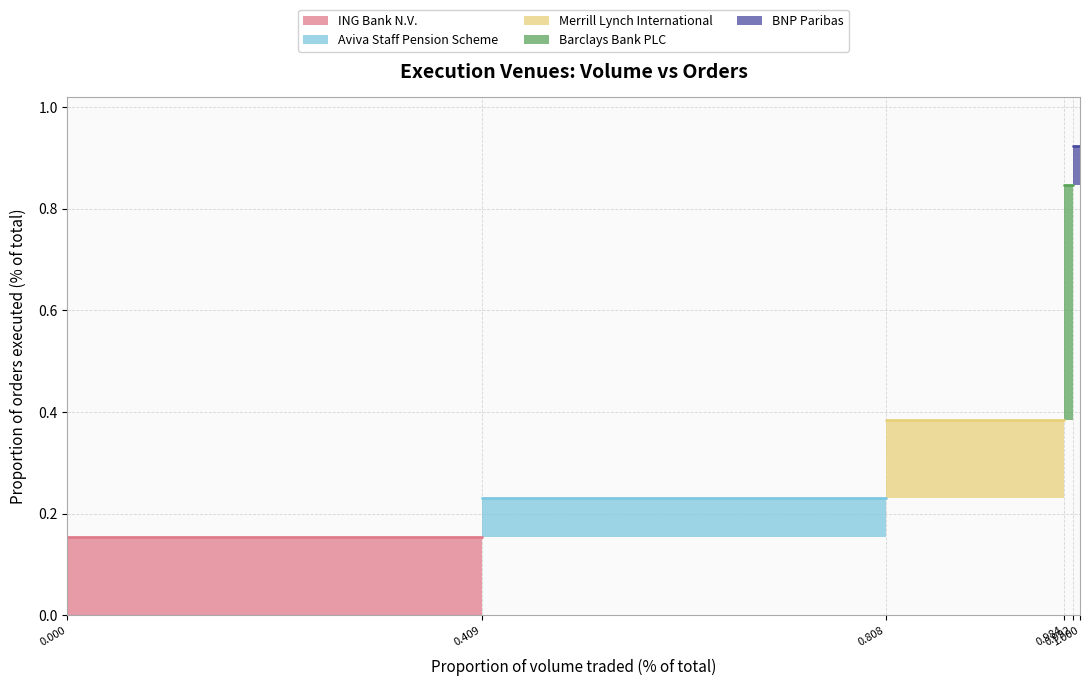

Is it true that the value at BNP Paribas is 0.1?

False